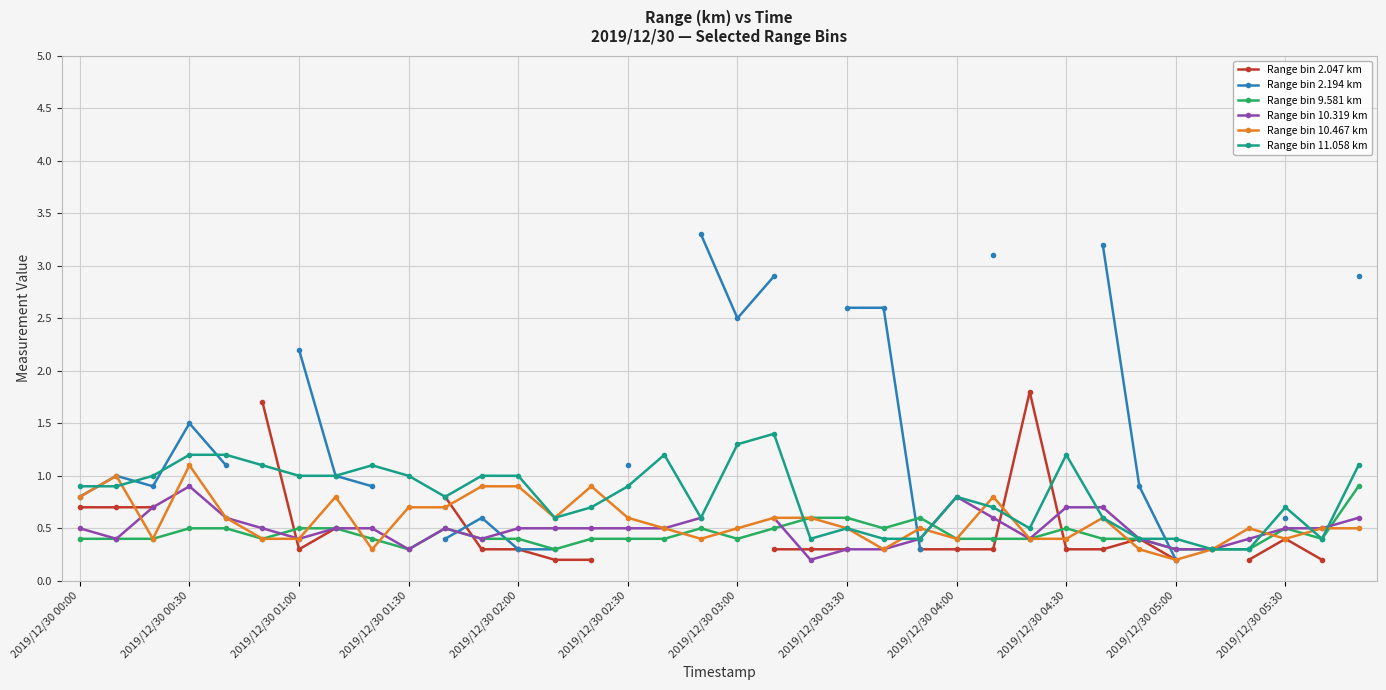

The Range bin 11.058 km series shows 0.6 at 2019/12/30 05:00. True or false?

False